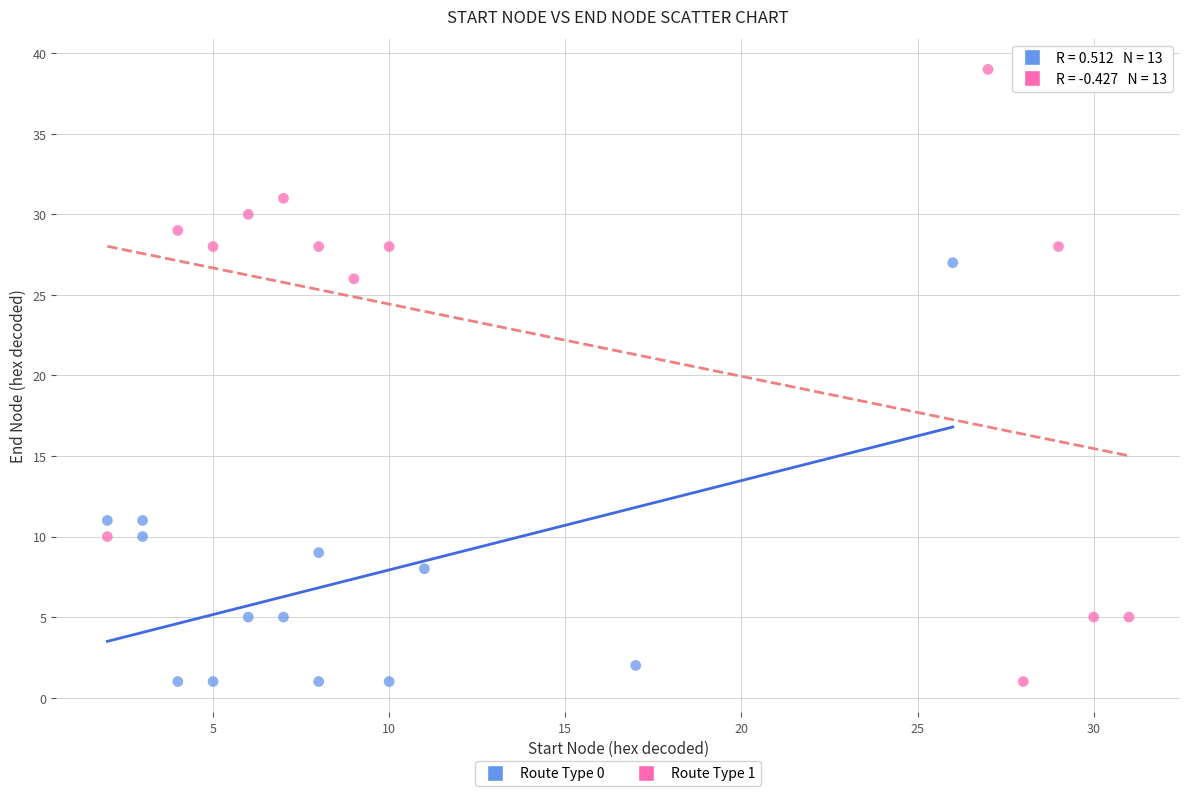

What are all the series names shown in the legend?

Route Type 0, Route Type 1